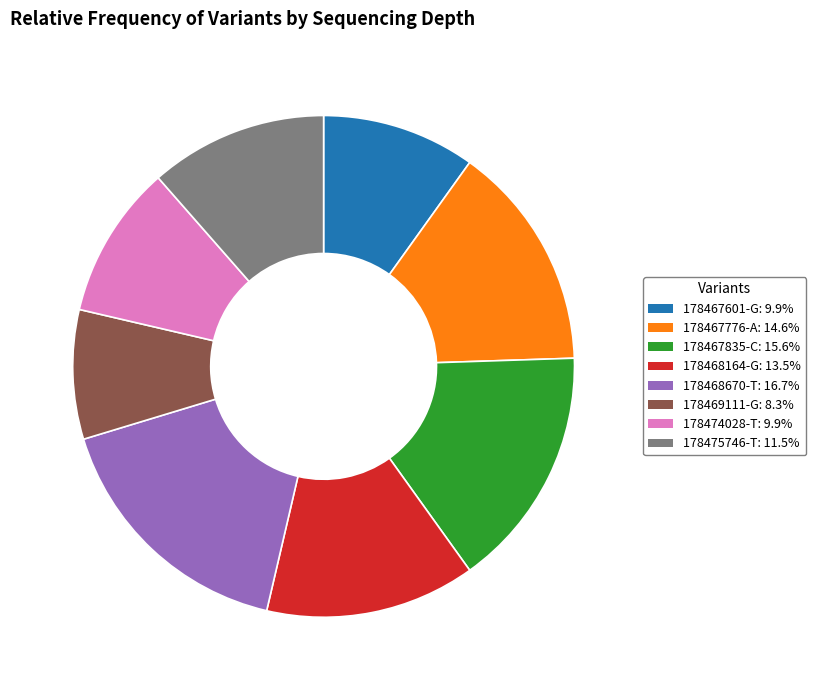

Is 178467776-A the majority of the pie?

No